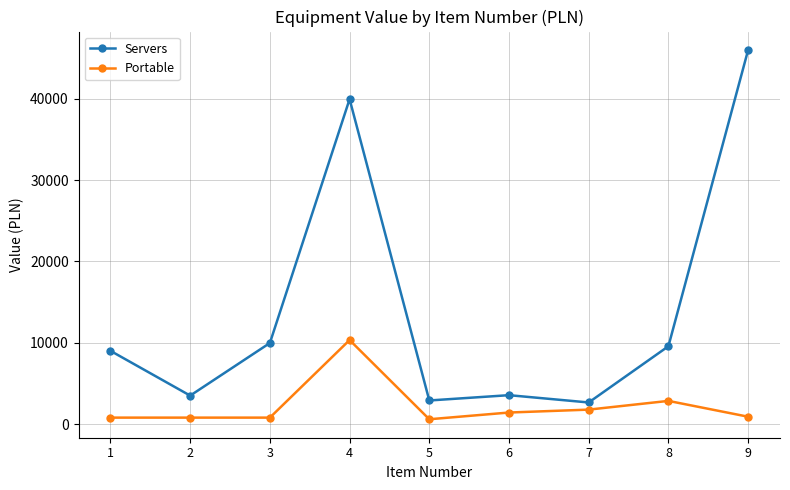

At how many categories does at least one series exceed 38998?

2